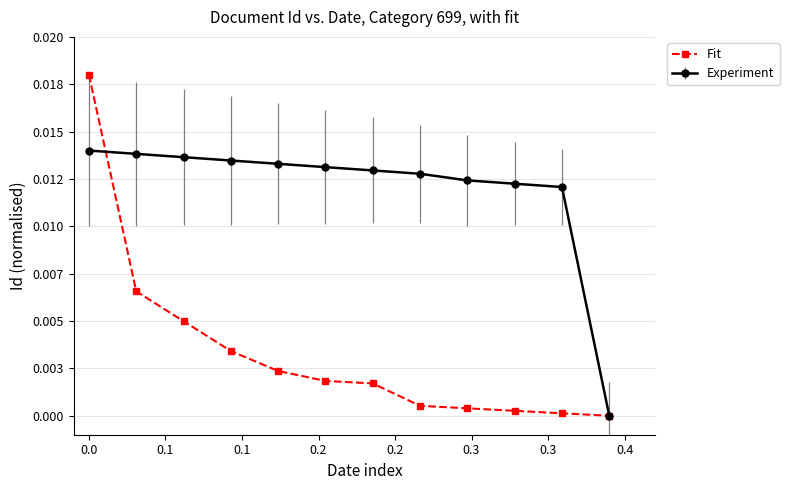

Does the chart have visible grid lines?

Yes